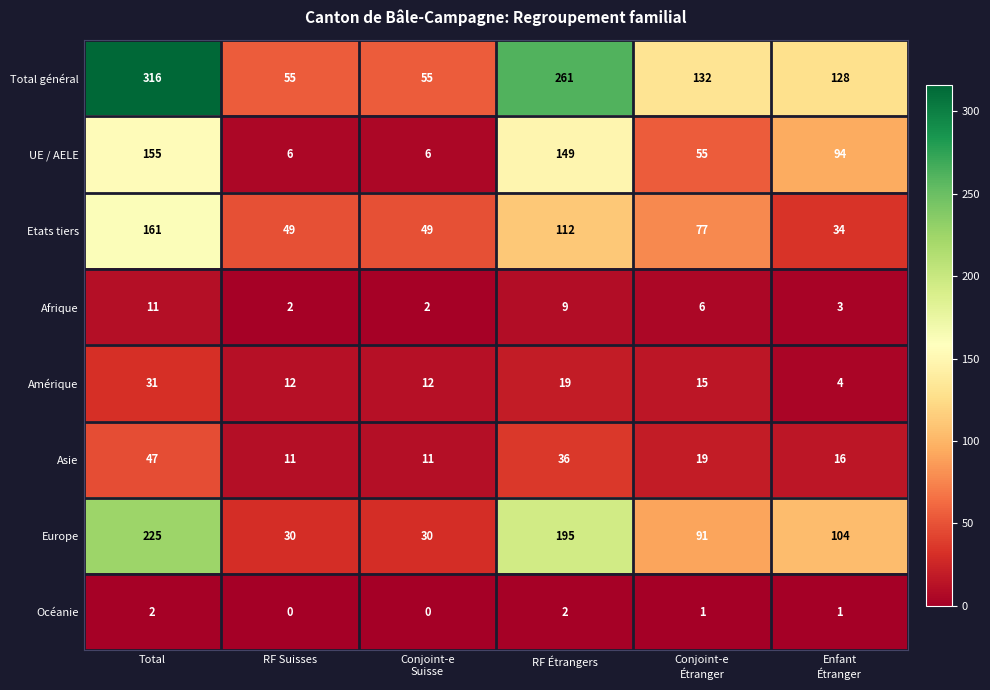

Rank the series by their maximum value, from highest to lowest.

Total général, Europe, Etats tiers, UE / AELE, Asie, Amérique, Afrique, Océanie